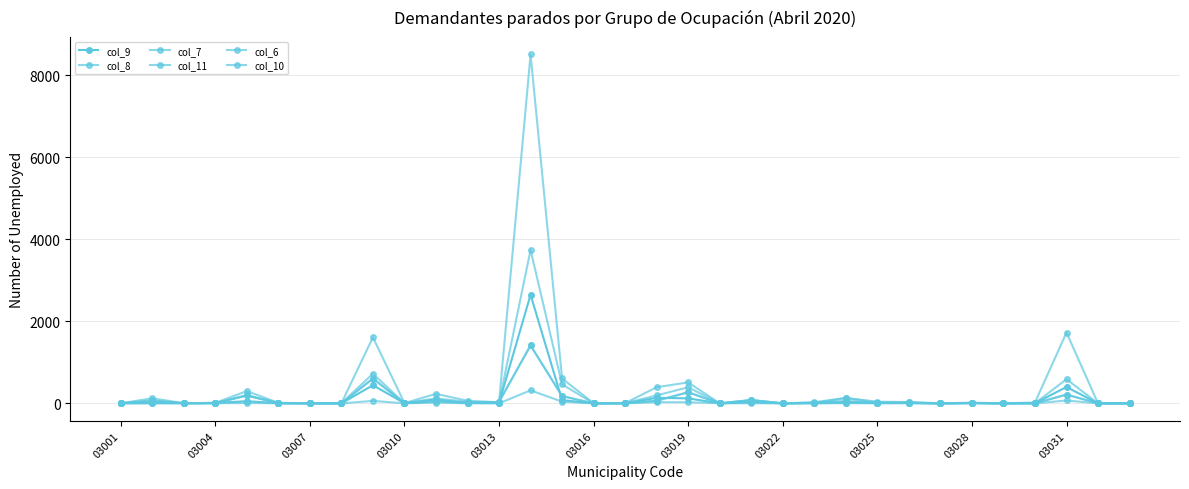

Reading right to left, extract all data points from this chart.

col_9: 1	1	398	5	1	5	1	15	8	18	5	1	32	1	122	135	2	0	79	2647	8	10	93	4	443	0	1	5	53	11	4	2	2
col_8: 0	0	215	2	0	10	0	8	15	52	15	1	81	1	271	65	3	0	177	1413	35	10	51	2	605	1	3	2	193	2	5	50	2
col_7: 2	0	589	4	1	10	1	22	19	128	9	0	34	0	392	194	6	1	462	3737	15	36	122	3	722	4	3	9	198	11	3	76	1
col_11: 3	0	1726	21	2	16	1	33	40	133	28	0	78	0	511	394	5	1	607	8502	28	63	232	6	1610	2	1	14	299	12	4	124	2
col_6: 1	0	70	1	0	3	1	3	0	6	0	1	3	2	28	29	0	0	41	318	0	2	20	1	61	0	0	1	9	3	2	8	1
col_10: 0	0	215	2	0	10	0	8	15	52	15	1	81	1	271	65	3	0	177	1413	35	10	51	2	605	1	3	2	193	1	4	50	2